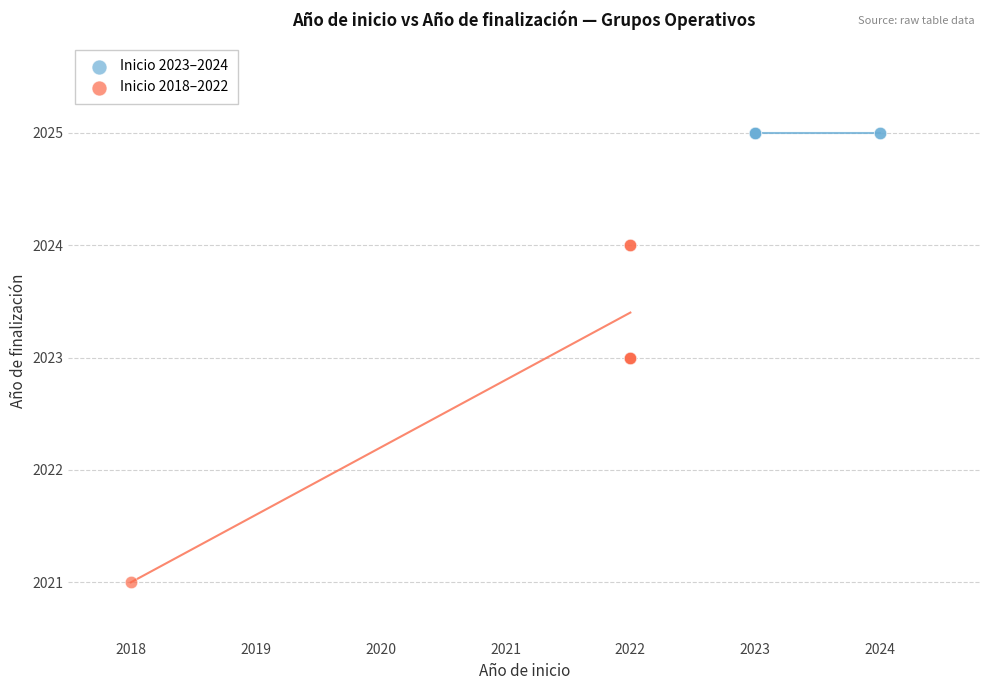

Which series reaches the maximum Y coordinate?

Inicio 2023–2024